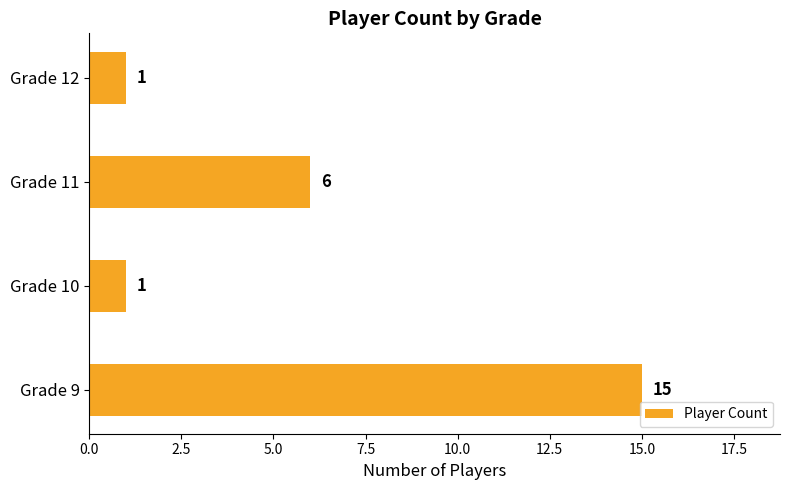

Reading bottom to top, list all the values displayed in this chart.

15	1	6	1